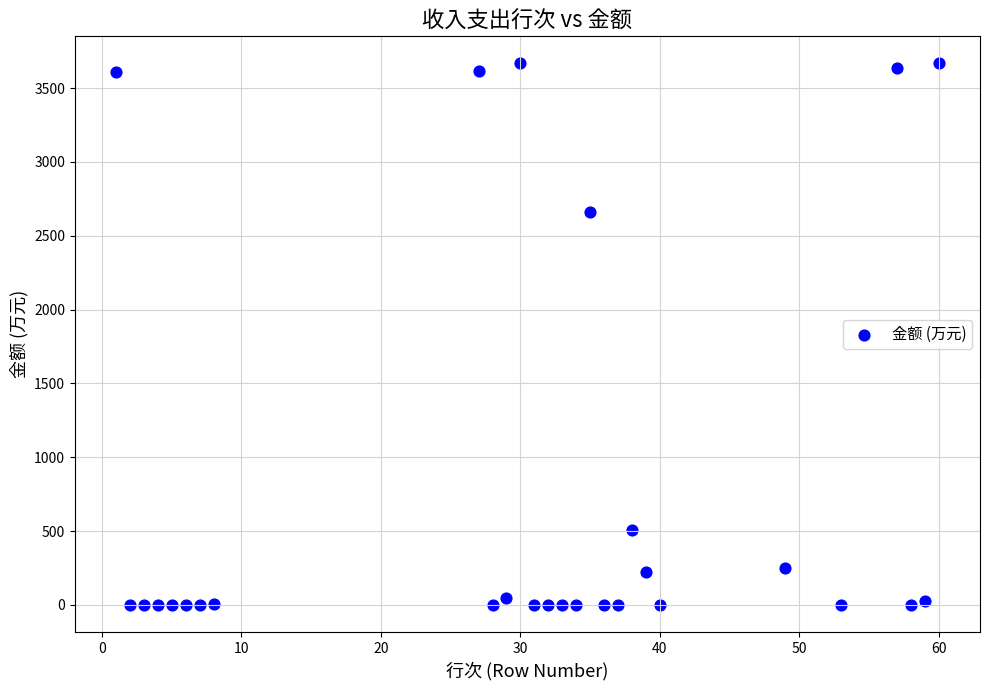

What is the range of Y values (max minus min)?

3667.1